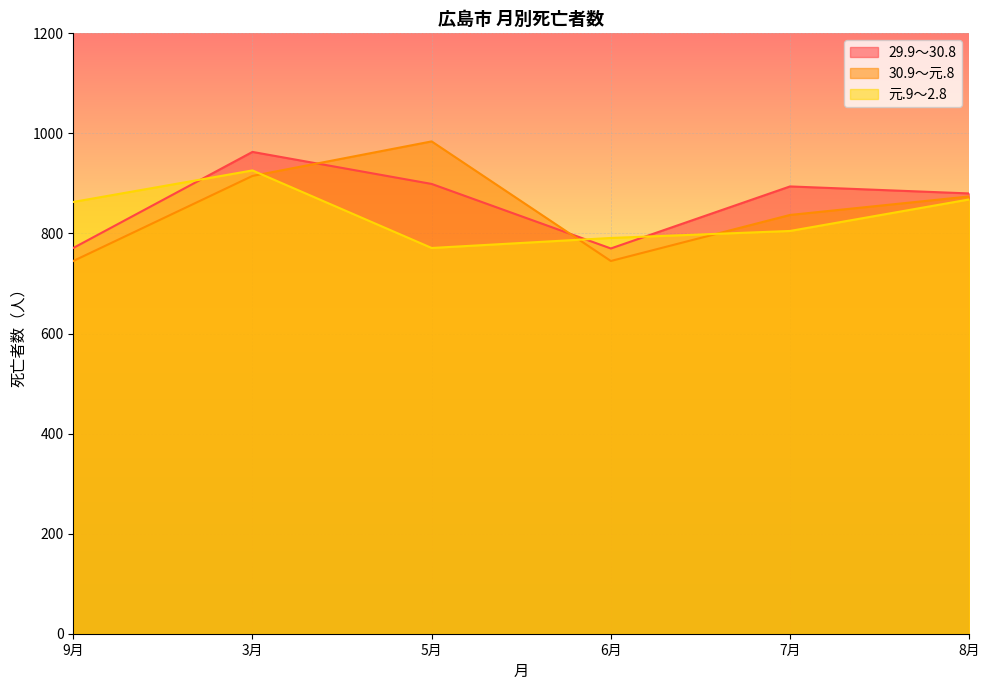

What is the approximate value of 30.9～元.8 at 9月, to the nearest 10?

740